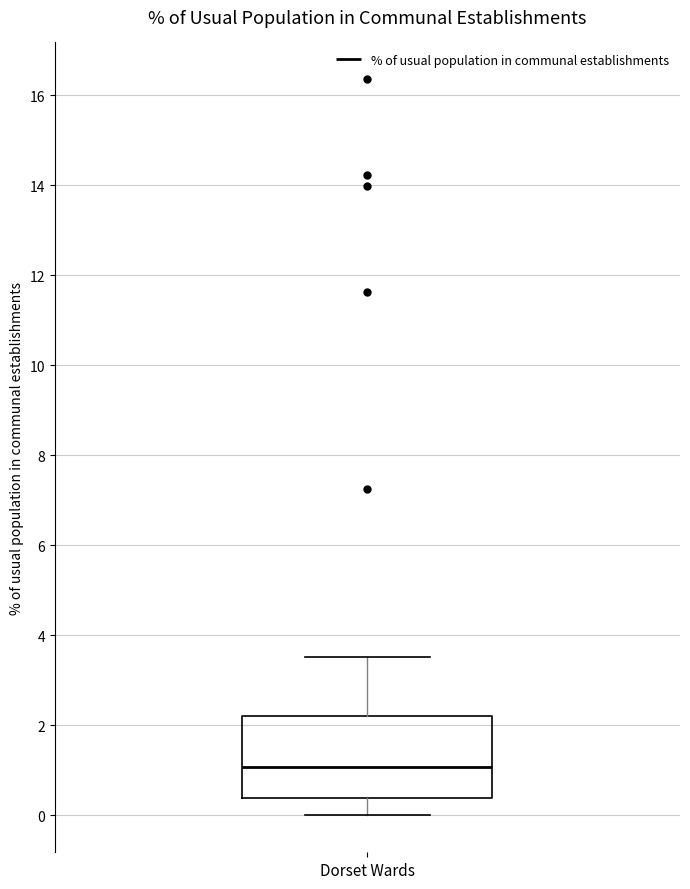

Where does the median line of the box for Dorset Wards sit on the y-axis? The values are not printed on the chart, so give them approximately, as read against the axis.

1.0